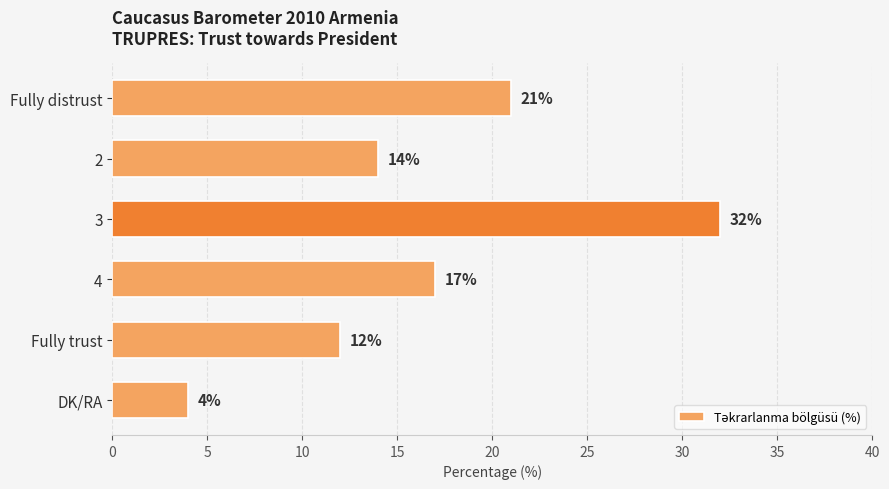

Does the chart contain any negative values?

No